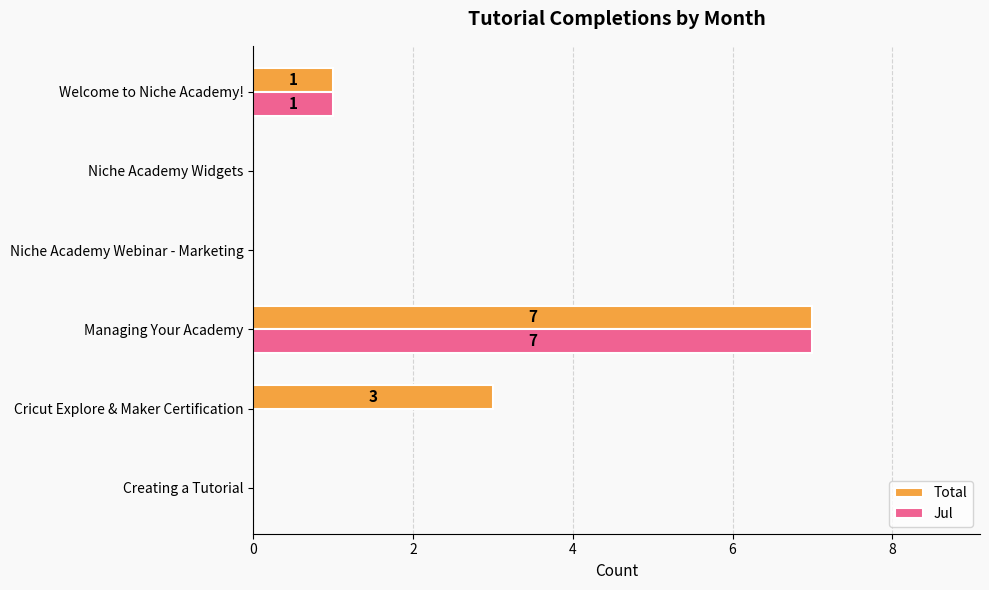

What is the greatest value displayed?

7